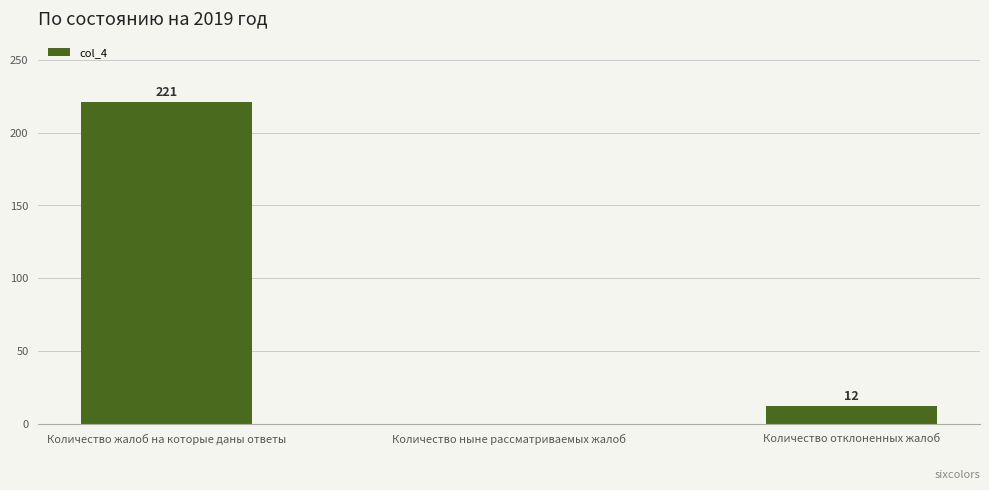

True or false: the data shows 2 at Количество отклоненных жалоб.

False